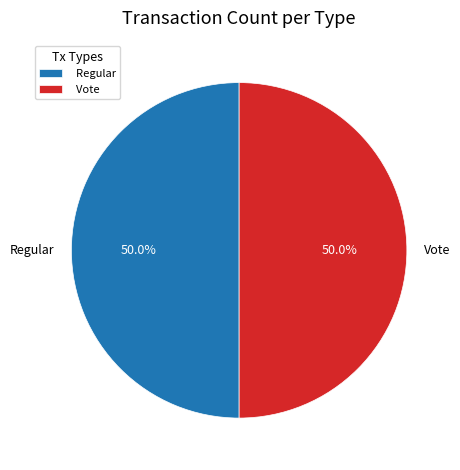

Approximately how many times larger is the value at Vote compared to Regular?

1.0